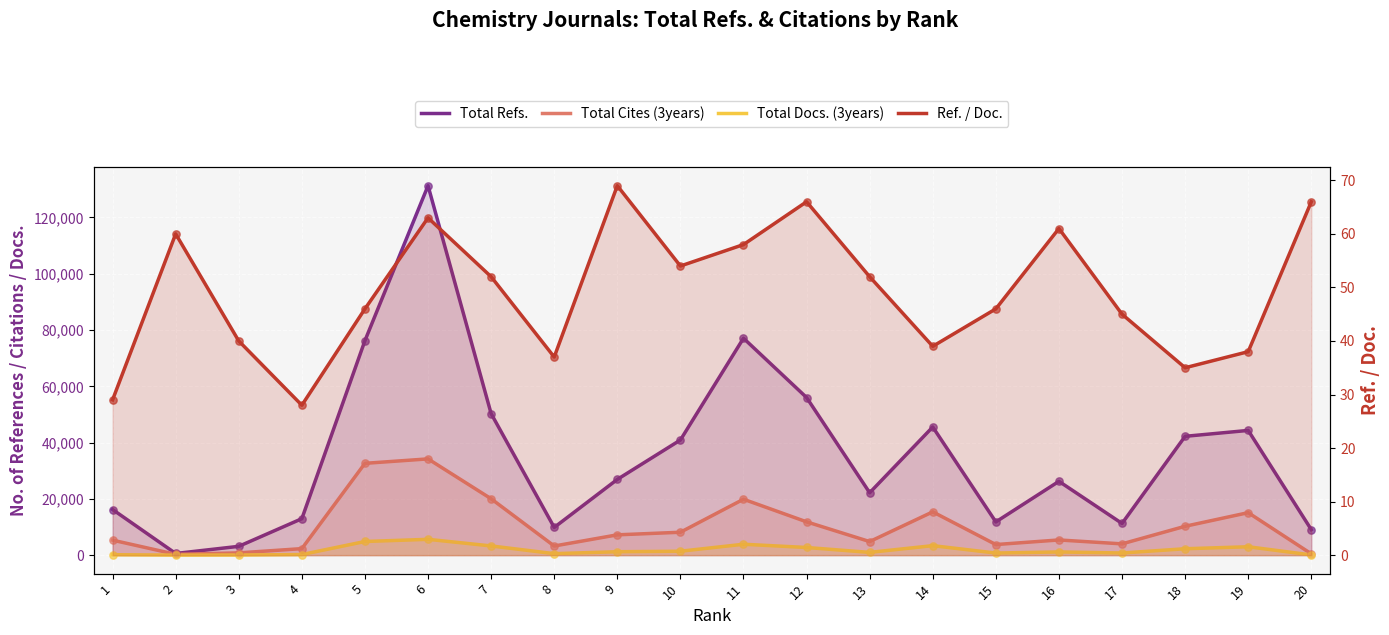

At which category is the sum across all series the highest?

6